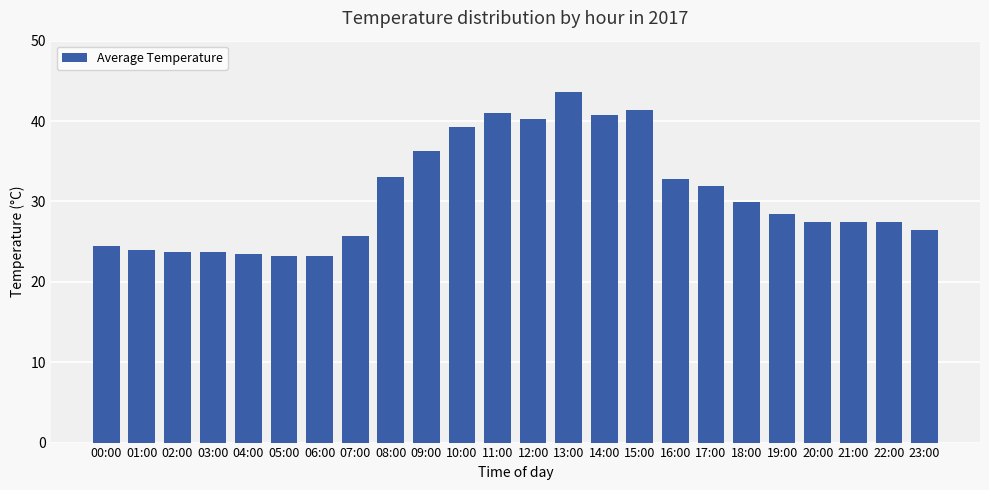

Which label corresponds to the largest value in the chart?

13:00